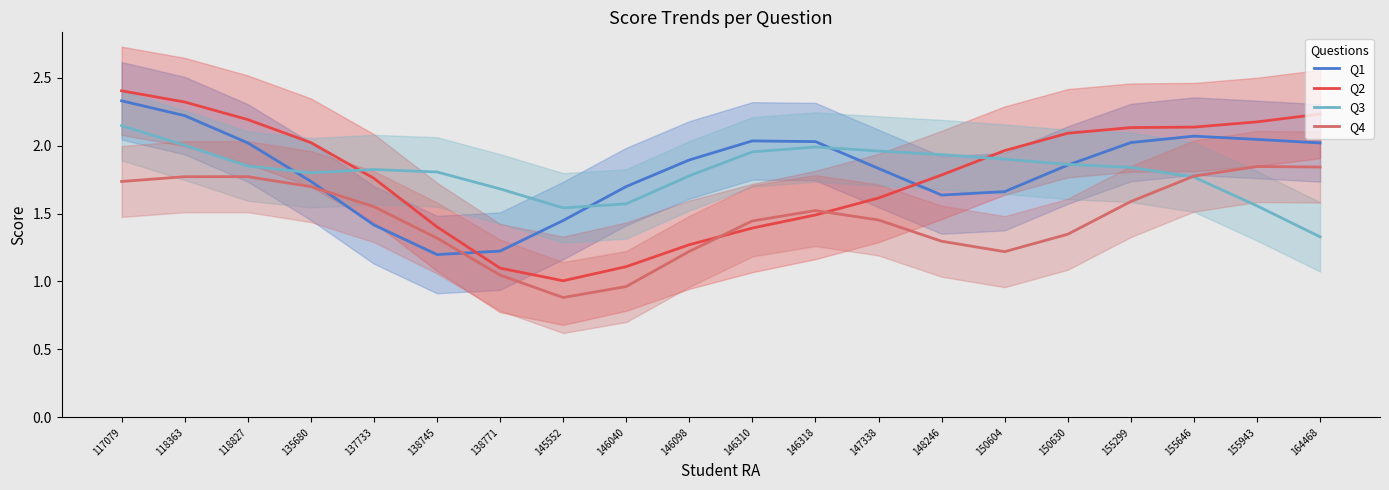

In Q1, how many points are higher than both neighbors (excluding endpoints)?

2